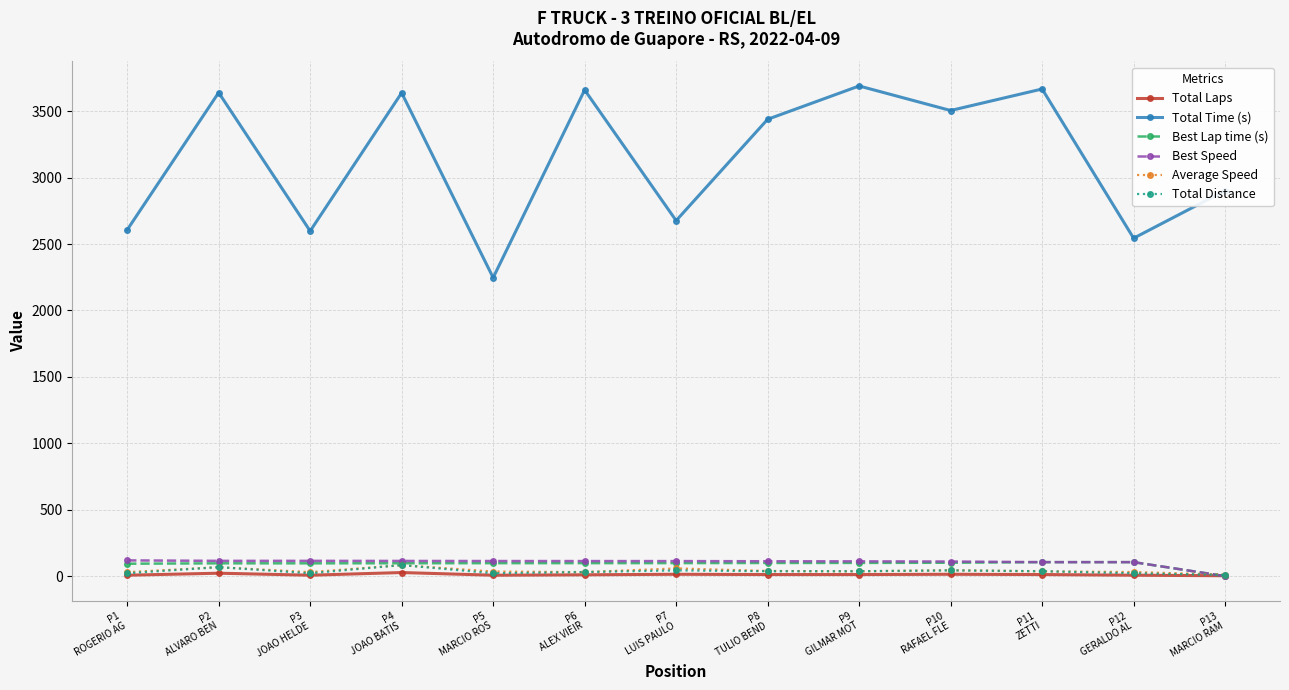

What is the maximum value shown in the chart?

3689.7